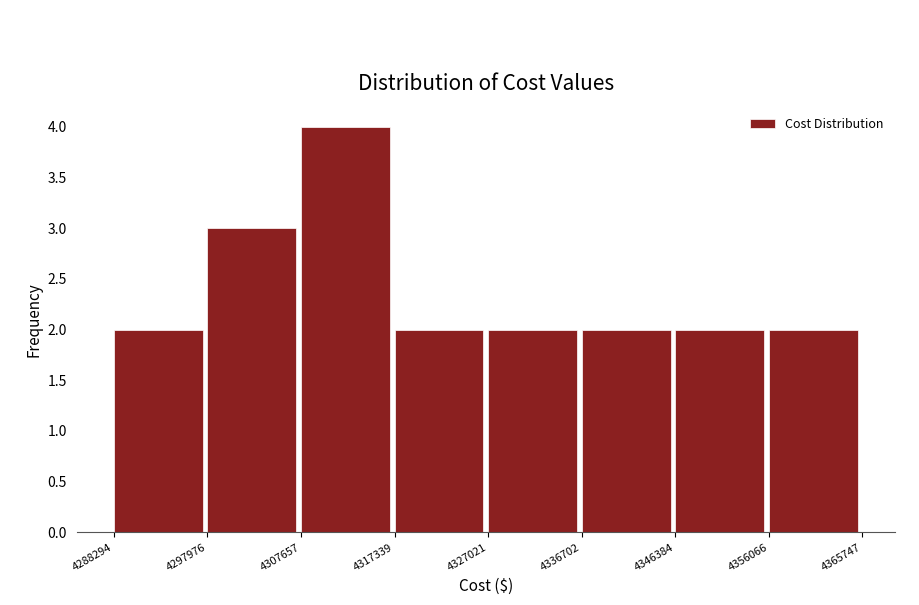

Reading left to right, list every bar in this chart as the range it spans on the x-axis followed by its height. The values are not printed on the chart, so give them approximately, as read against the axis.

4288294 to 4297976: 2
4297976 to 4307657: 3
4307657 to 4317339: 4
4317339 to 4327021: 2
4327021 to 4336702: 2
4336702 to 4346384: 2
4346384 to 4356066: 2
4356066 to 4365747: 2